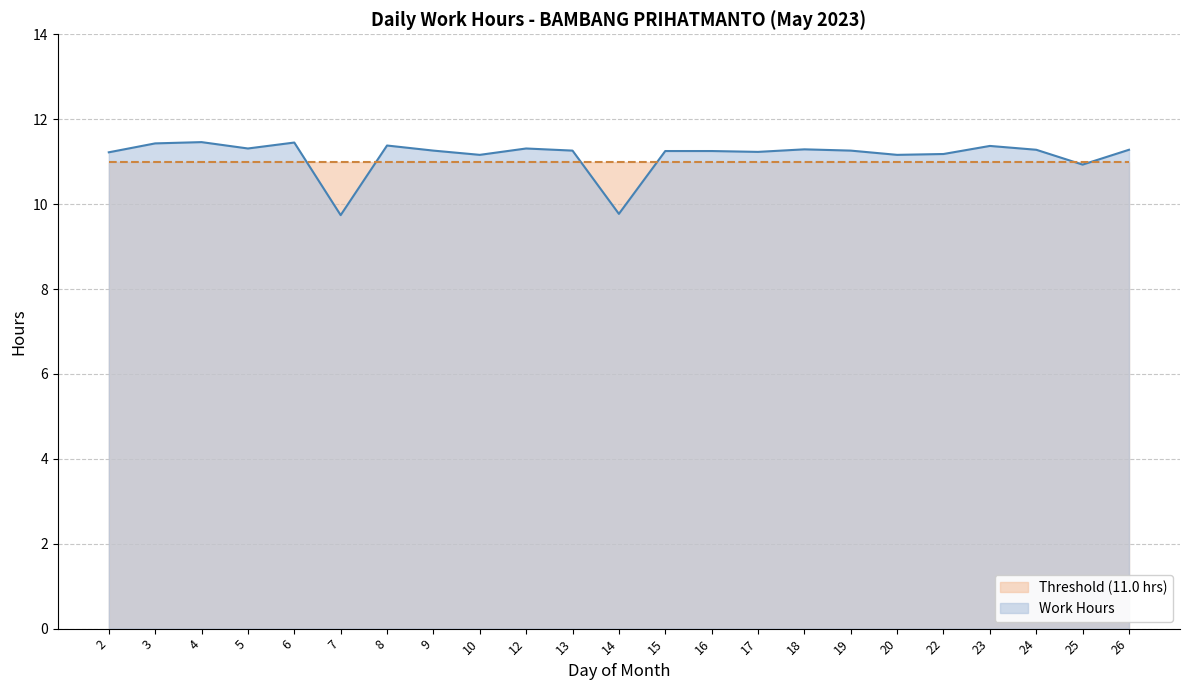

At which category does the data reach its first local valley?

5